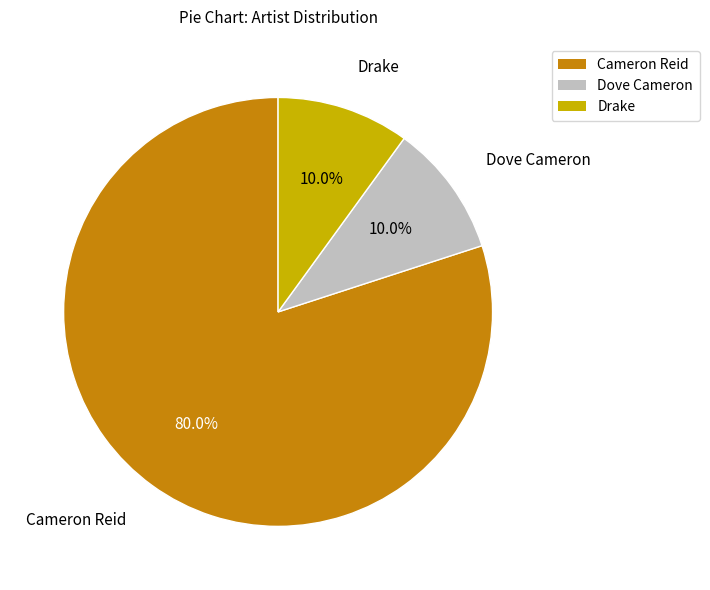

Is Cameron Reid the majority of the pie?

Yes